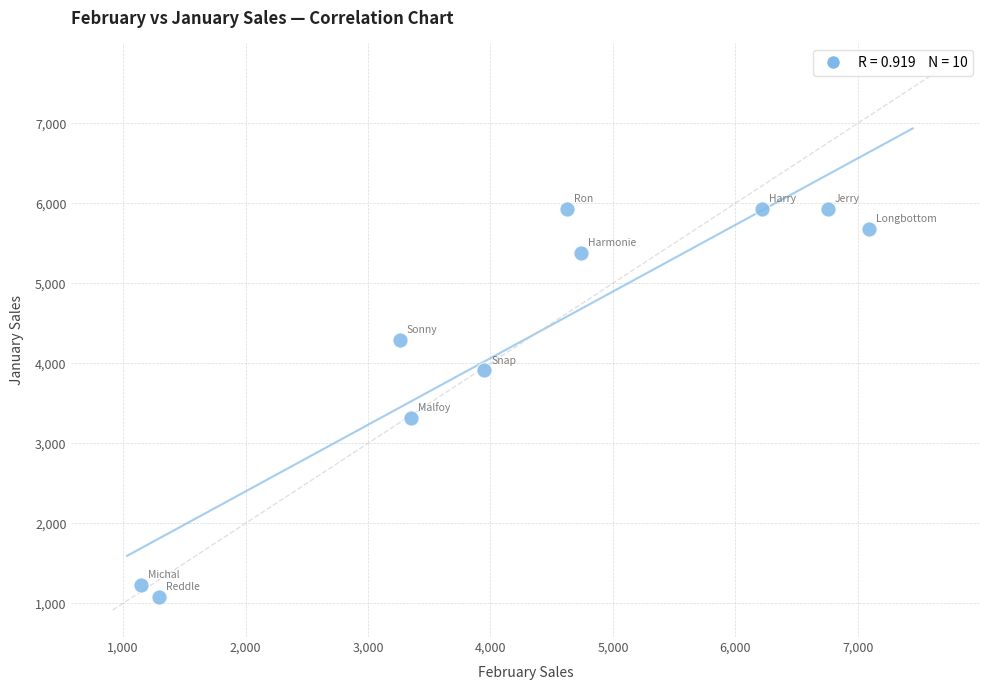

What is the average X value?

4243.0